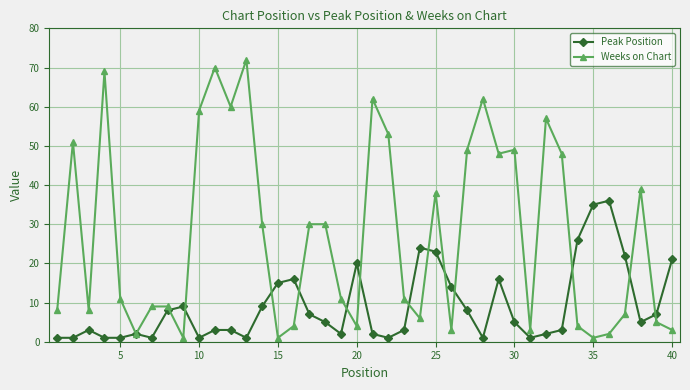

Which series has the largest total across all categories?

Weeks on Chart